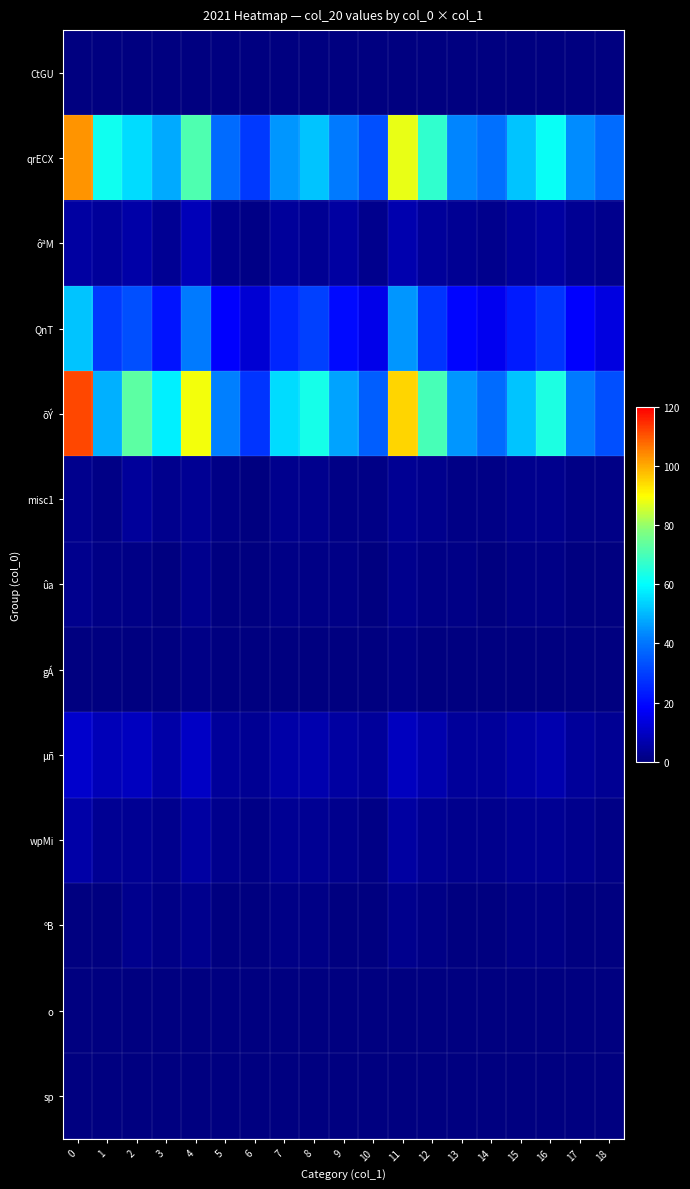

Which series has the largest total across all categories?

õÝ